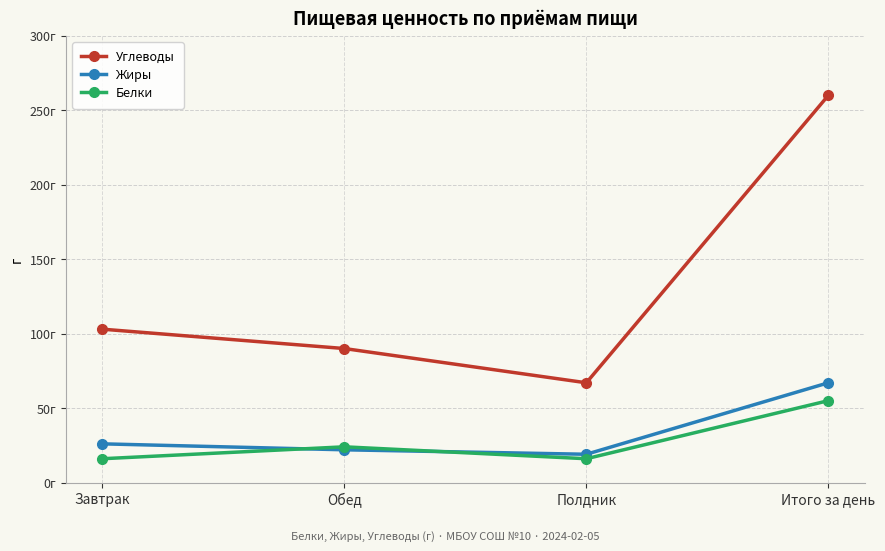

Which series changed the most between Завтрак and Итого за день?

Углеводы